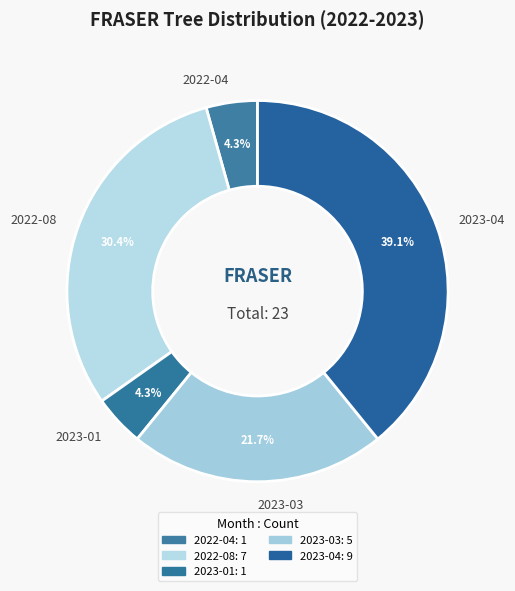

How many segments does this pie chart have?

5